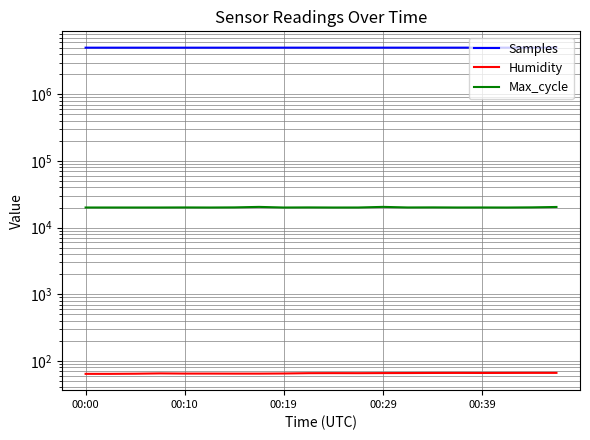

What is the label of the 16th point from the right?

00:10